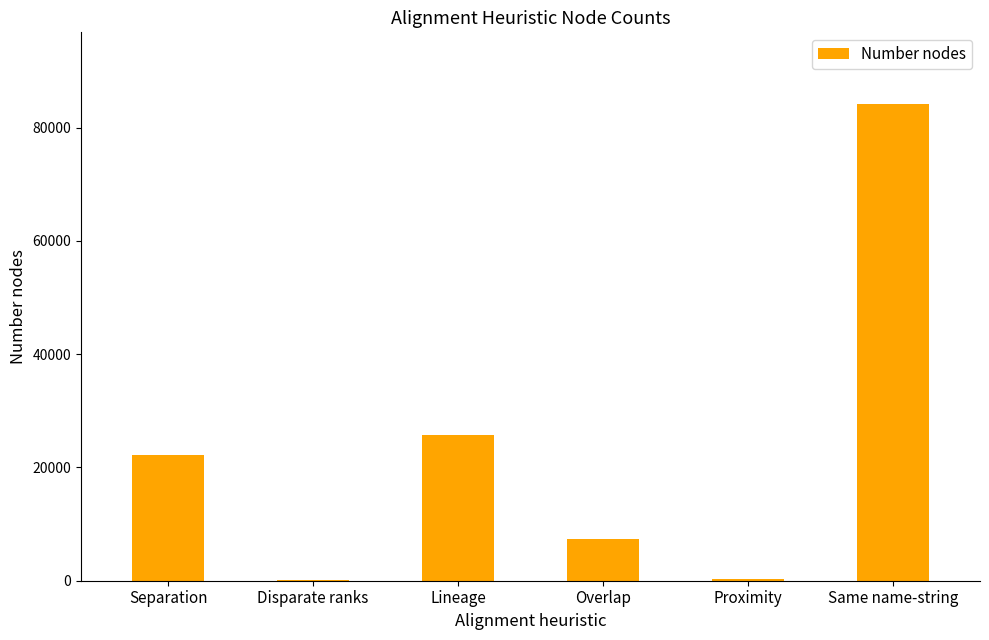

At which label is the value closest to 42182?

Lineage